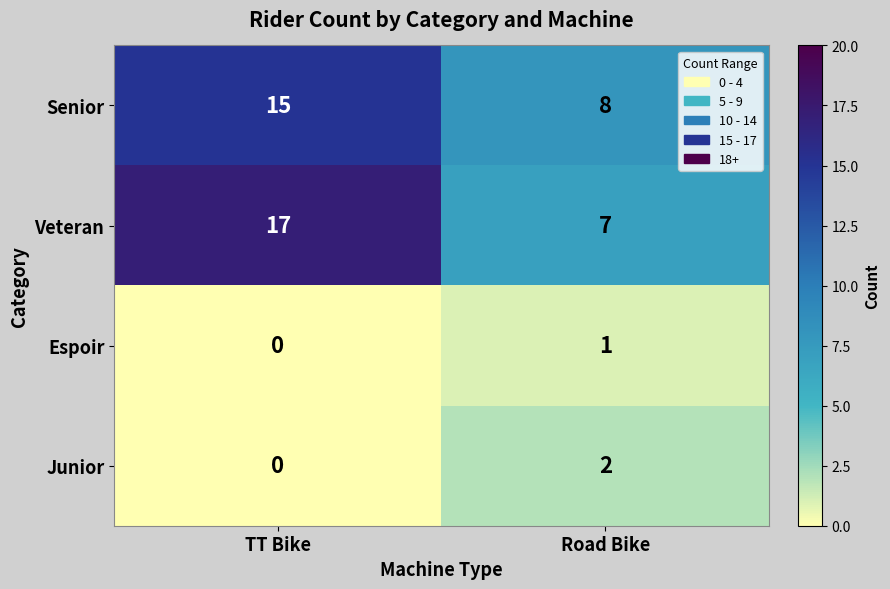

Which series changed the most between TT Bike and Road Bike?

Veteran